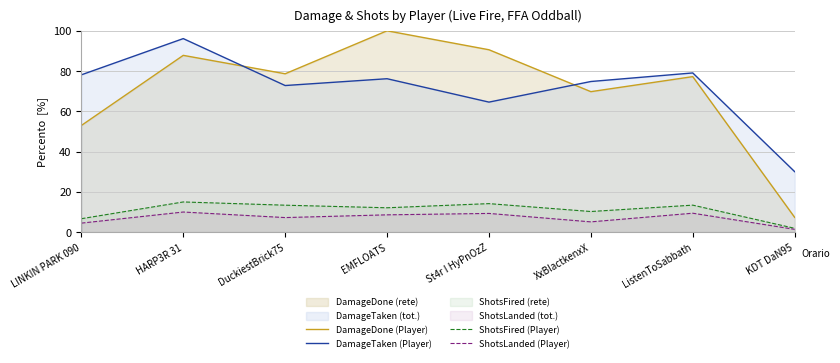

The value of ShotsLanded (Player) at St4r I HyPnOzZ is 9.3. True or false?

True